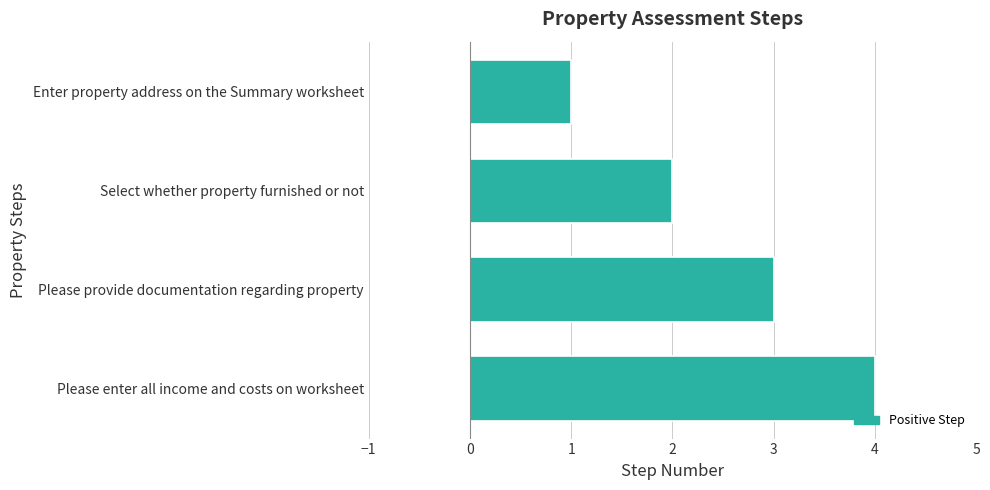

Rank the categories by value from lowest to highest.

Enter property address on the Summary worksheet, Select whether property furnished or not, Please provide documentation regarding property, Please enter all income and costs on worksheet